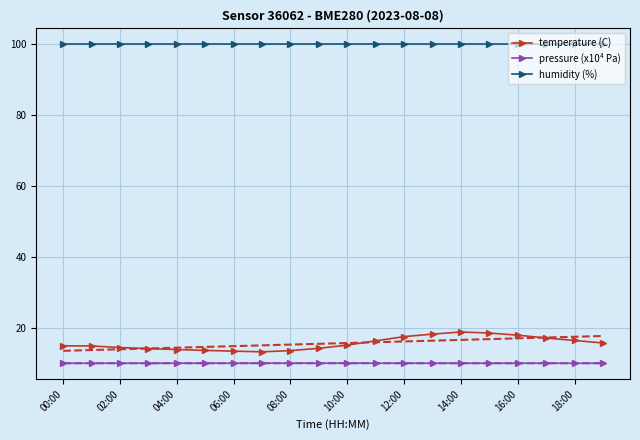

The value of humidity (%) at 02:00 is 155.2. True or false?

False